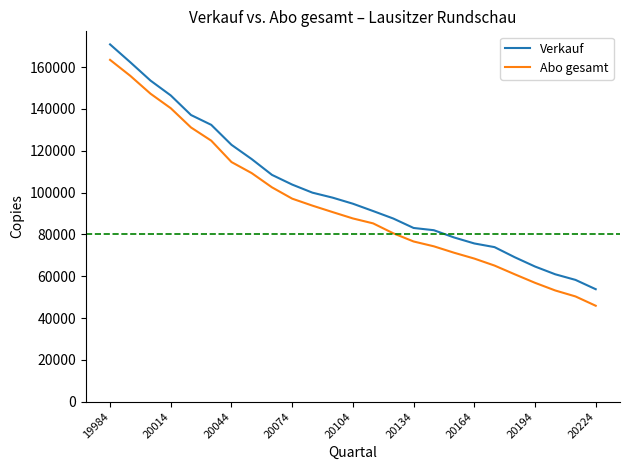

List the series in order of their overall mean, highest first.

Verkauf, Abo gesamt